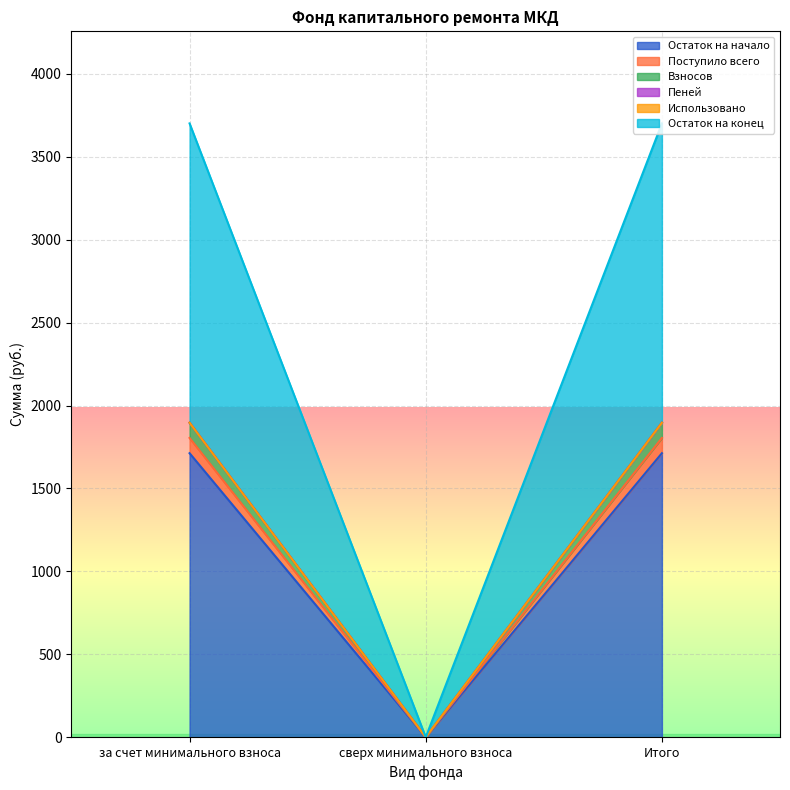

Is it true that Остаток на начало equals 0.0 at сверх минимального взноса?

True